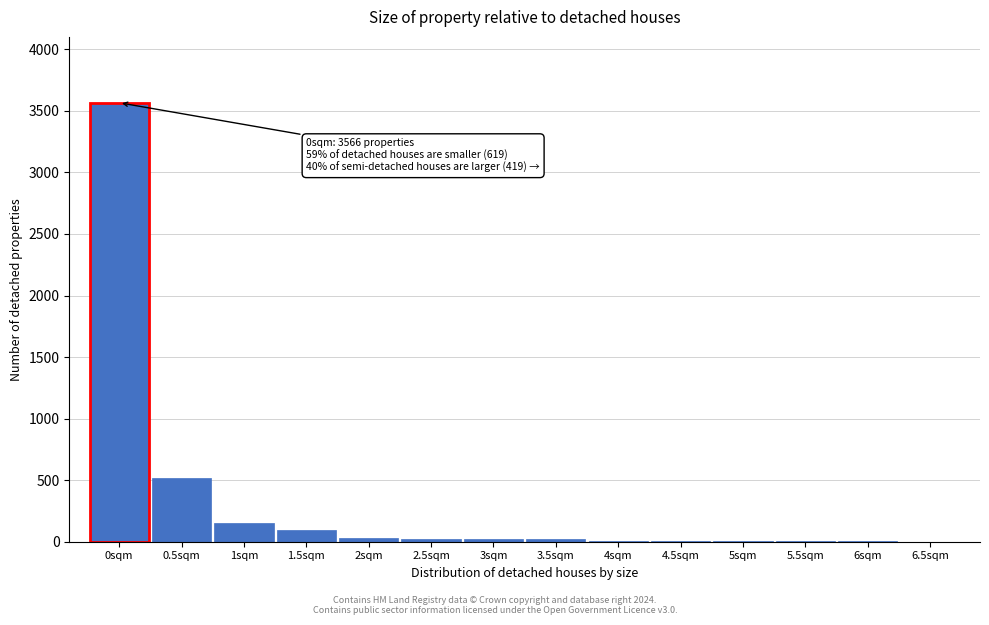

What is the maximum value shown in the chart?

3566